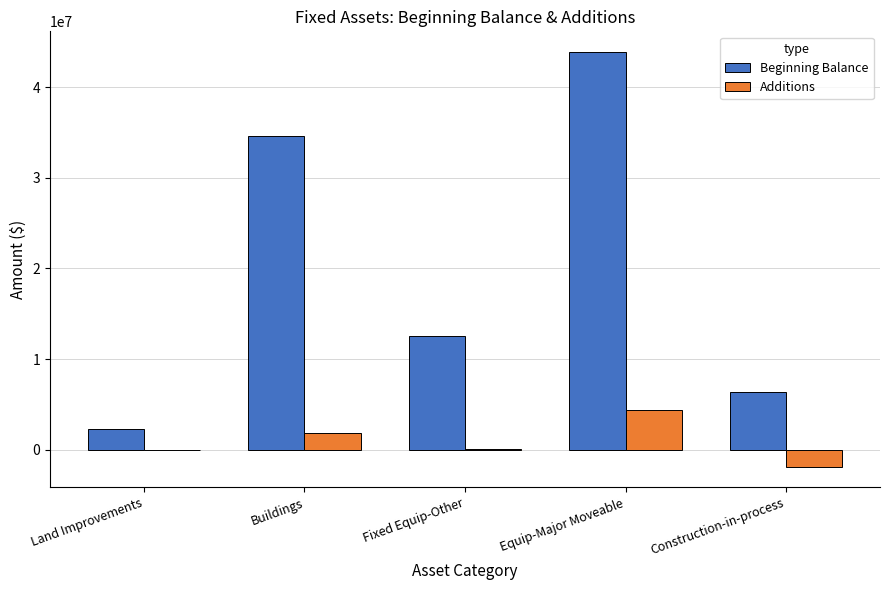

What is the spread (max minus min) of values at Fixed Equip-Other?

12407762